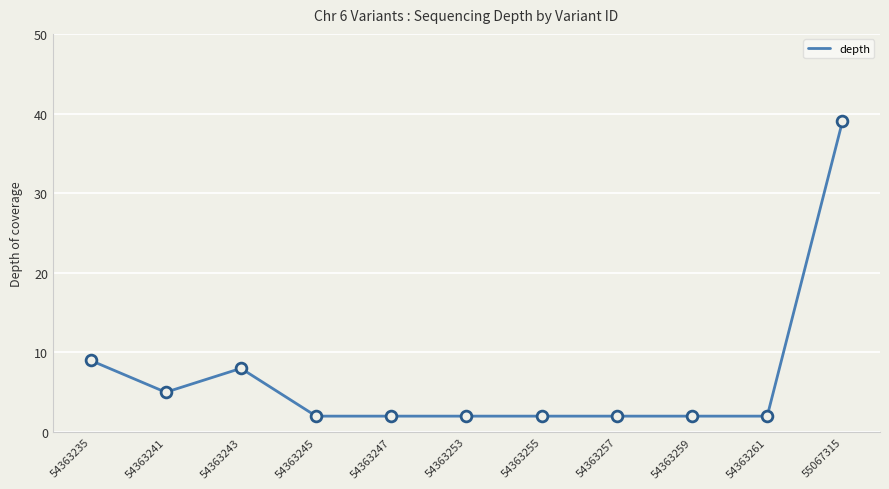

Which has a higher value, 54363243 or 54363241?

54363243